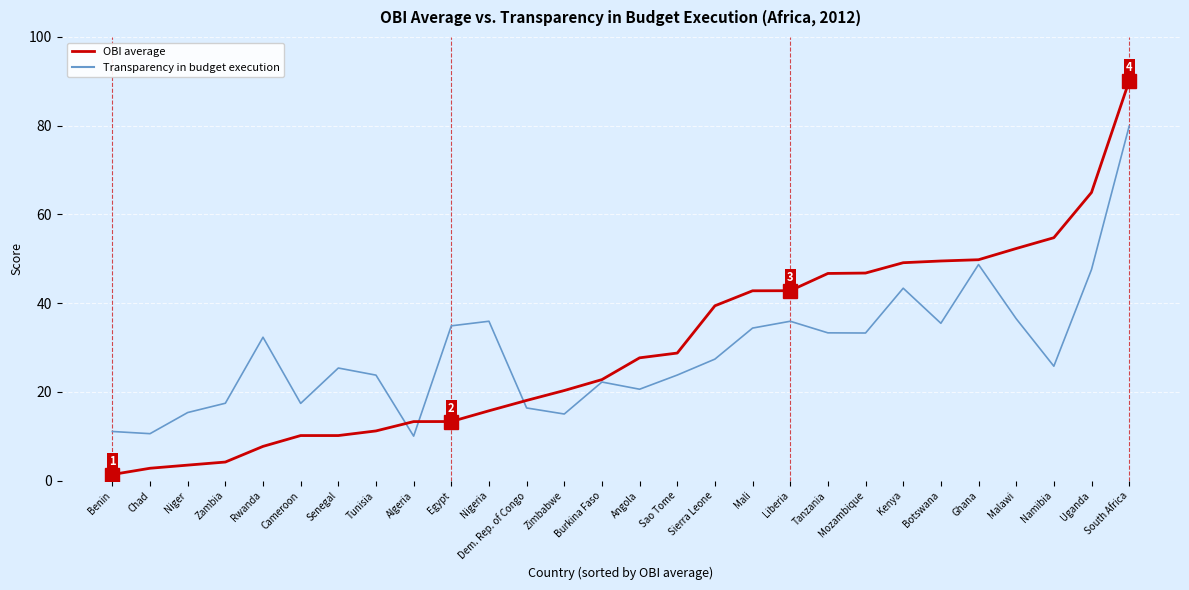

What value does the OBI average series have at Zambia?

4.2